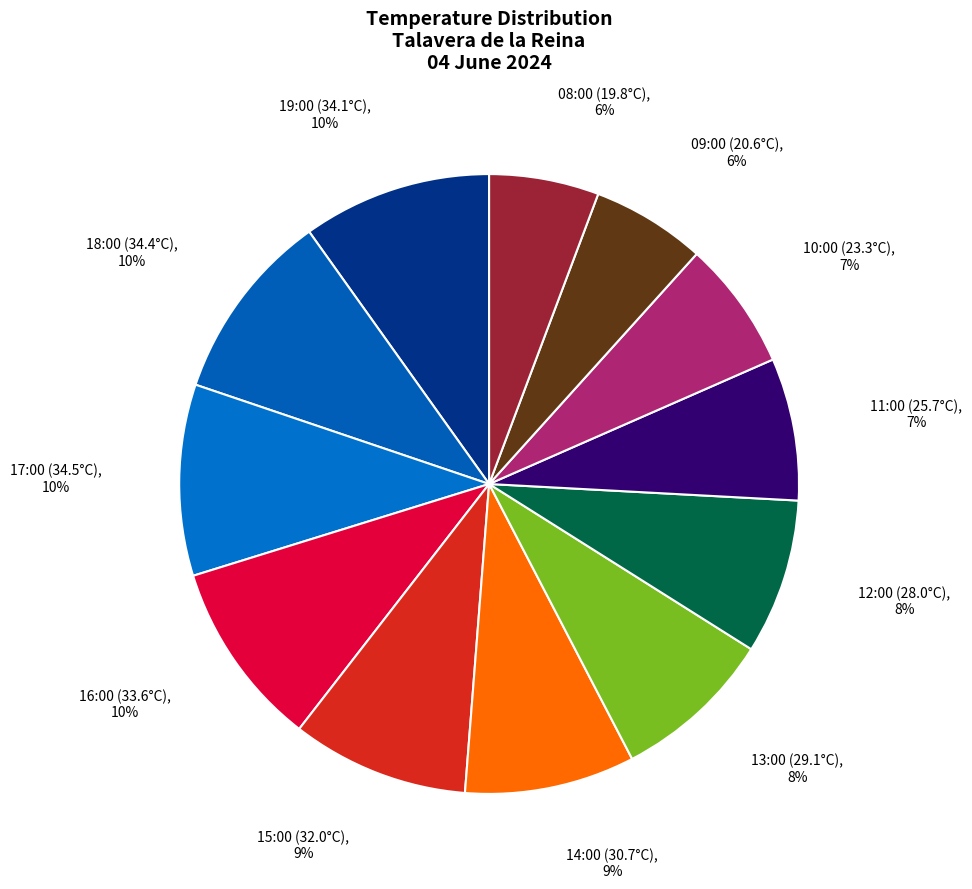

Is there a majority slice in this chart?

No